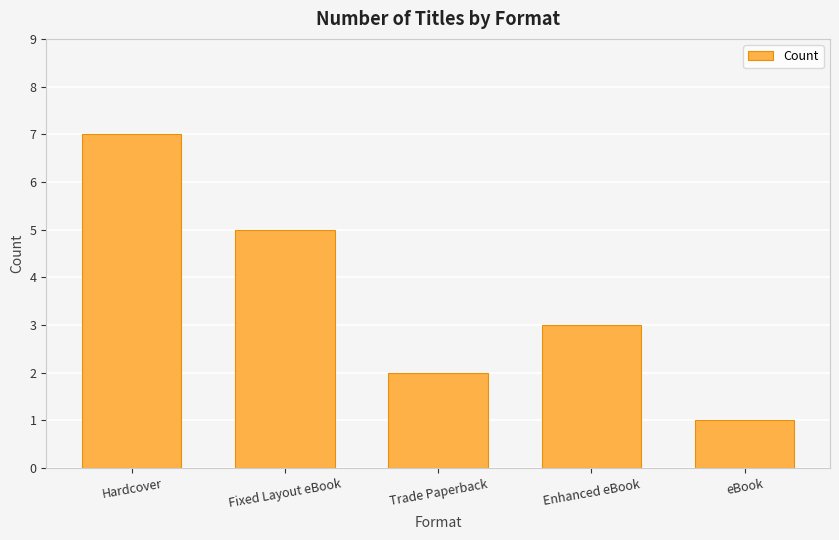

What is the maximum value shown in the chart?

7